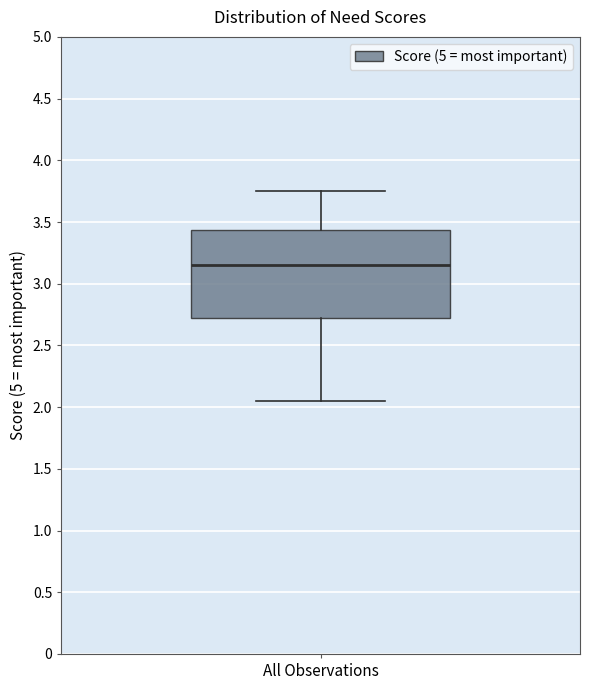

Transcribe this box plot: give where the median line is, the range the box spans, and where the two whiskers end, as read against the y-axis. The values are not printed on the chart, so give them approximately, as read against the axis.

median 3.15, box 2.75 to 3.45, whiskers 2.05 to 3.75